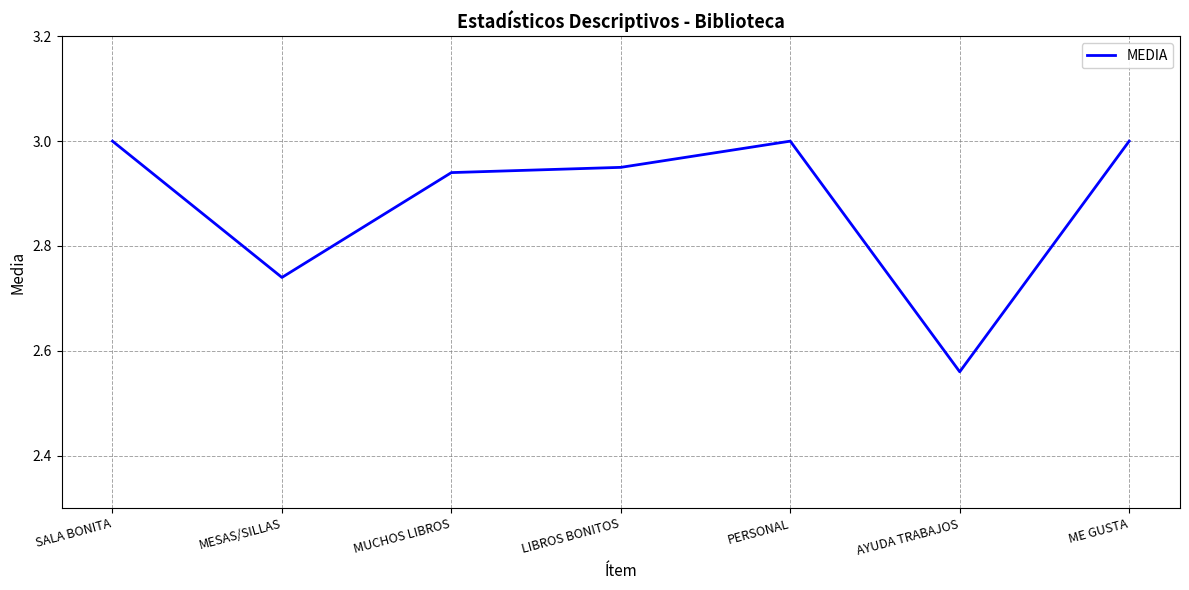

Which has a higher value, PERSONAL or MUCHOS LIBROS?

PERSONAL